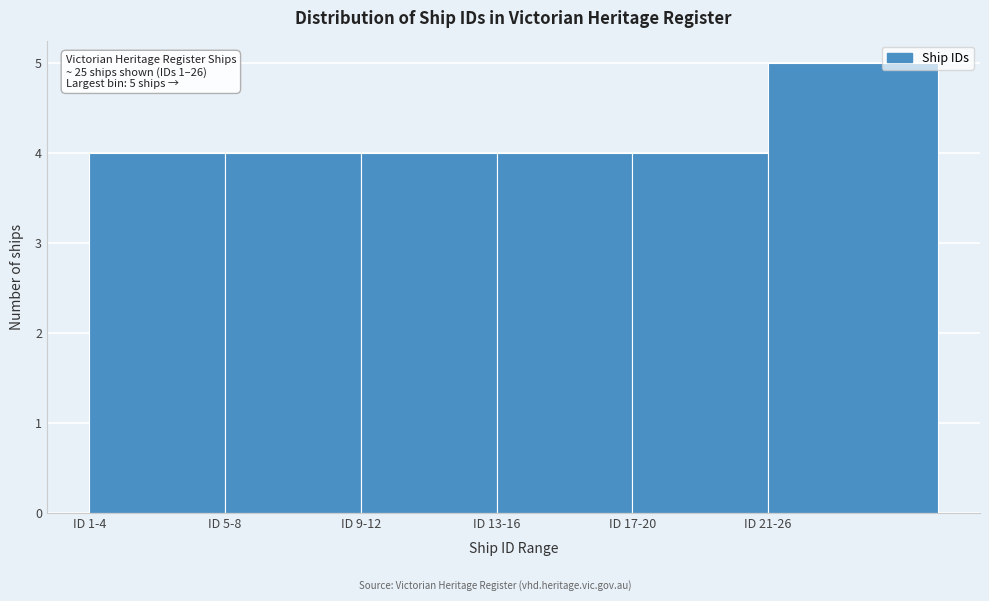

Reading left to right, transcribe all the data shown in this chart.

4	4	4	4	4	5